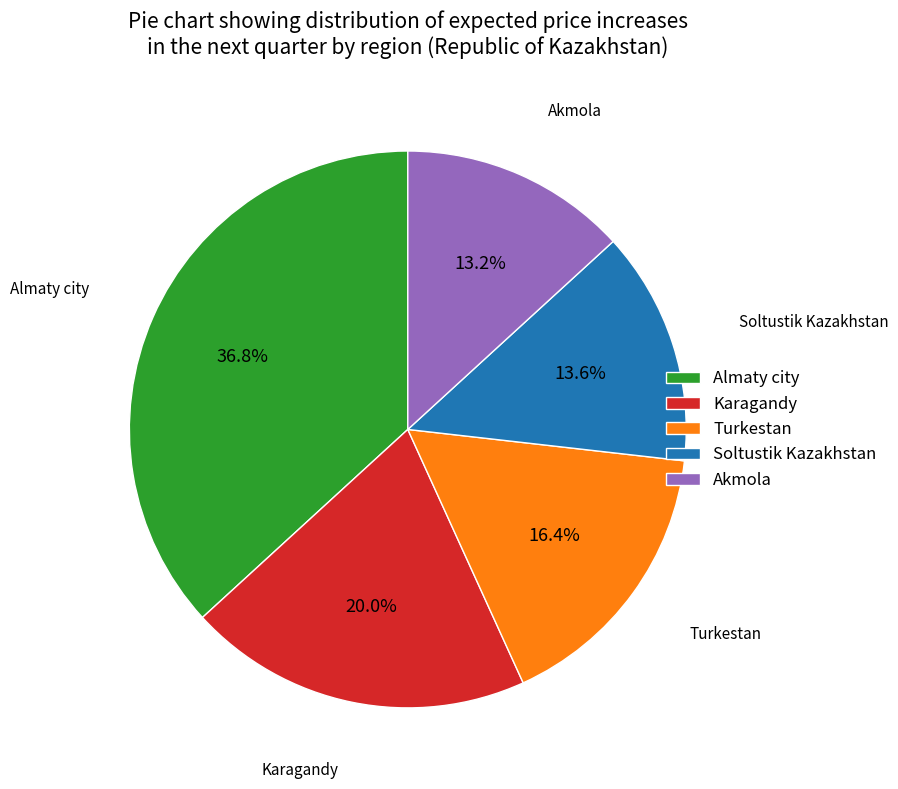

What percentage do Soltustik Kazakhstan and Turkestan together represent?

30.0%